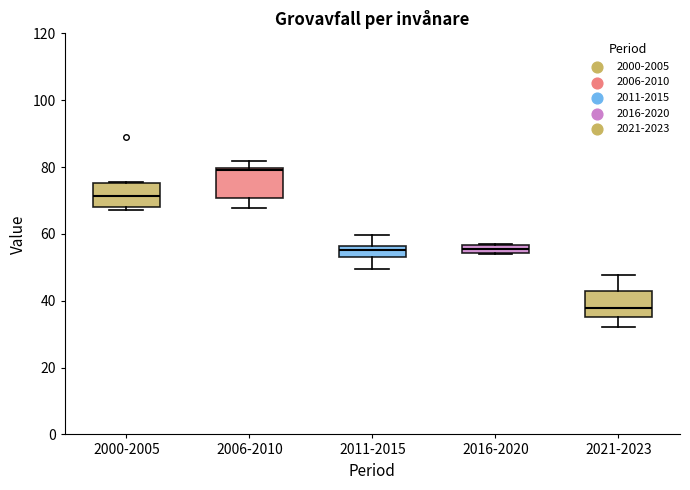

Where does the median line of the box for 2000-2005 sit on the y-axis? The values are not printed on the chart, so give them approximately, as read against the axis.

72